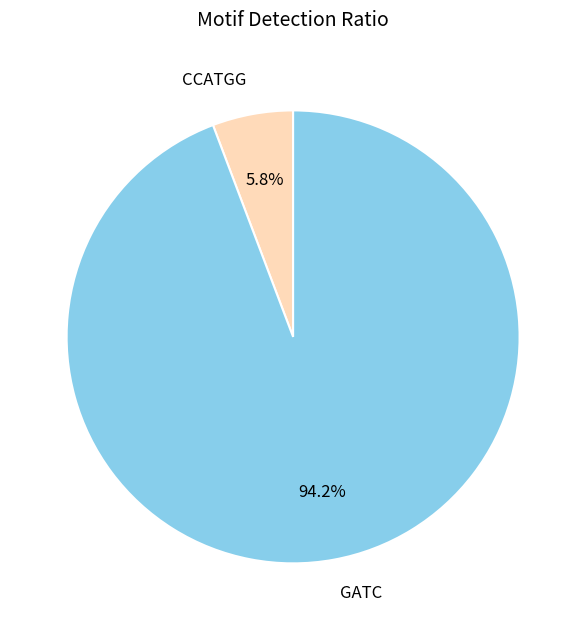

Which has a higher value, GATC or CCATGG?

GATC